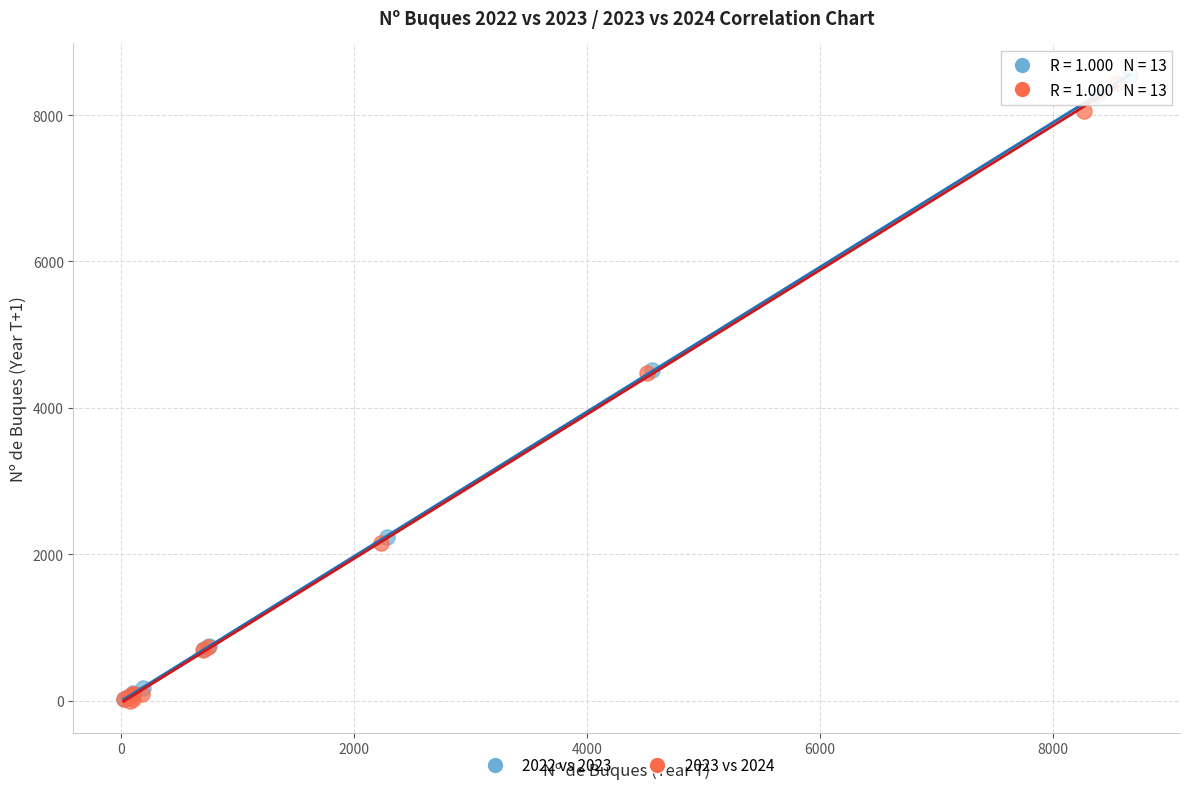

Which series has the widest spread of Y values?

2022 vs 2023